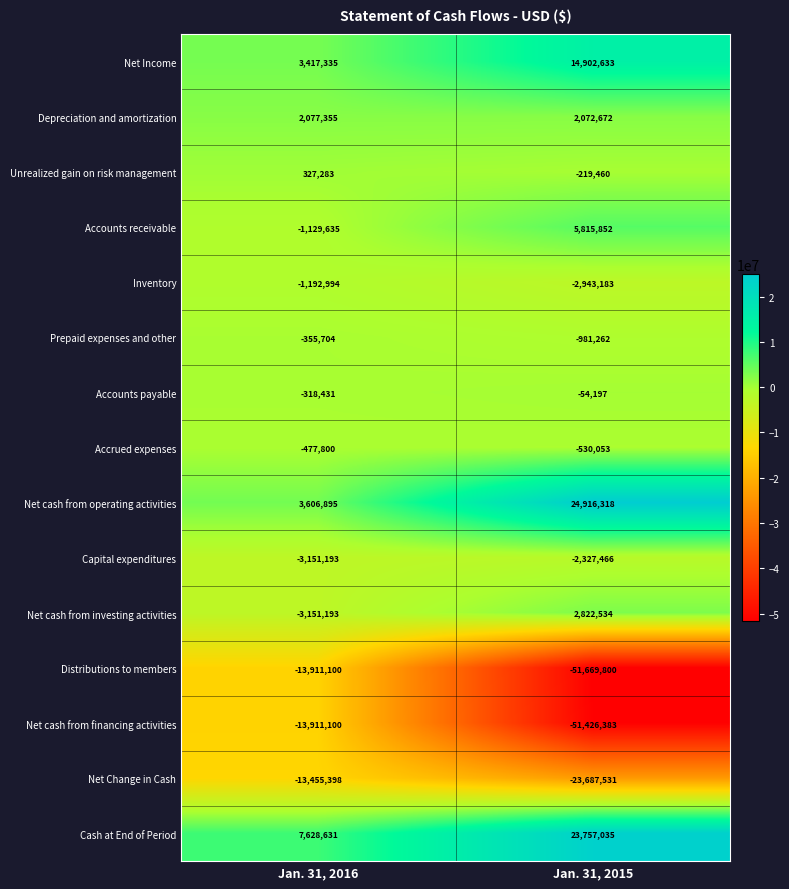

True or false: Prepaid expenses and other has a value of -355704 at Jan. 31, 2016.

True